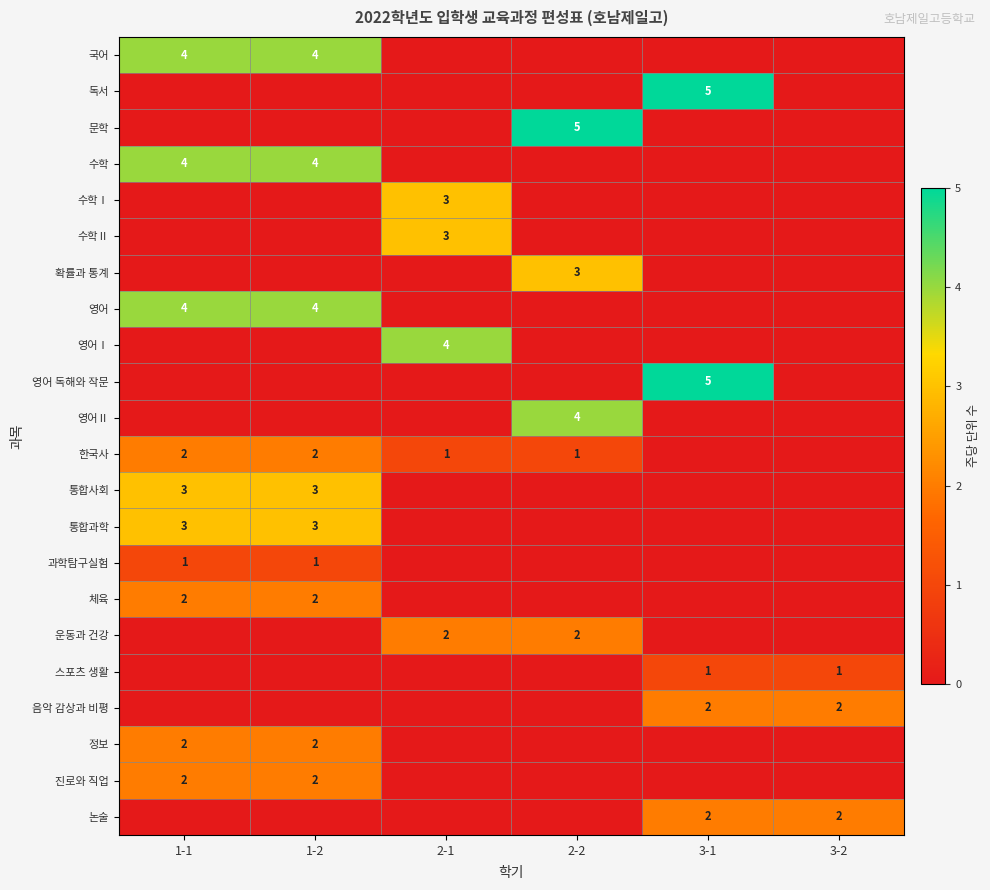

The 논술 series shows 2 at 3-2. True or false?

True